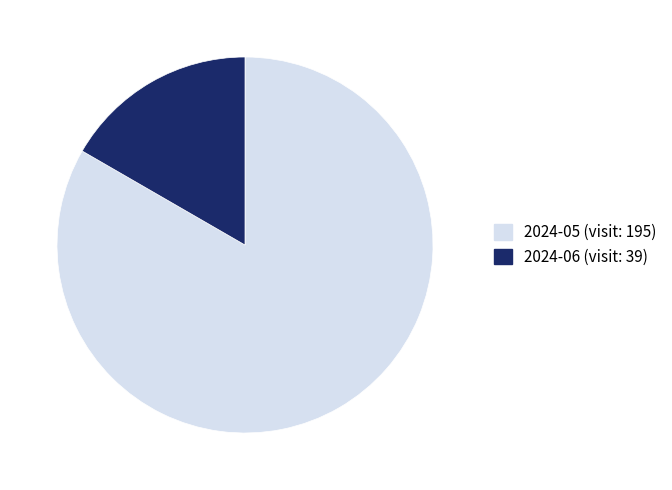

Is there a majority slice in this chart?

Yes